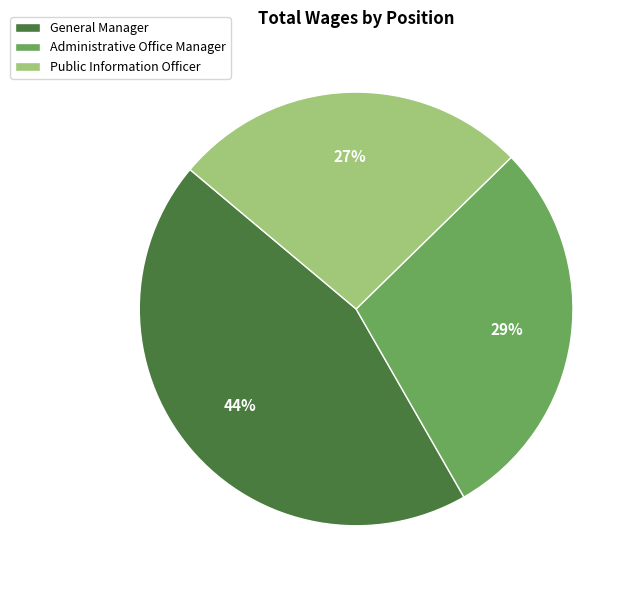

Between Administrative Office Manager and General Manager, which is larger?

General Manager